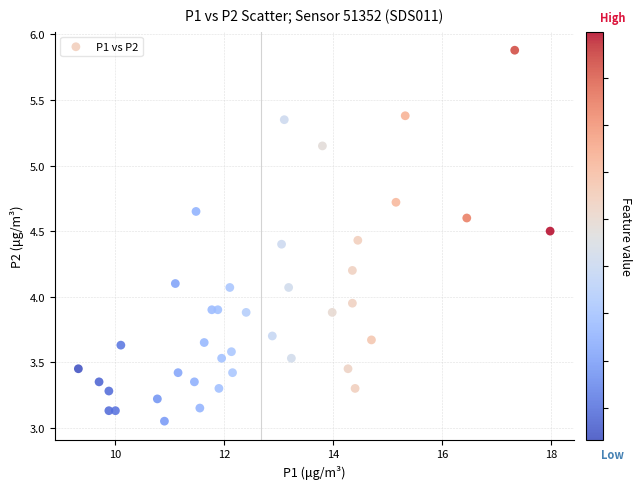

What is the range of Y values (max minus min)?

2.8